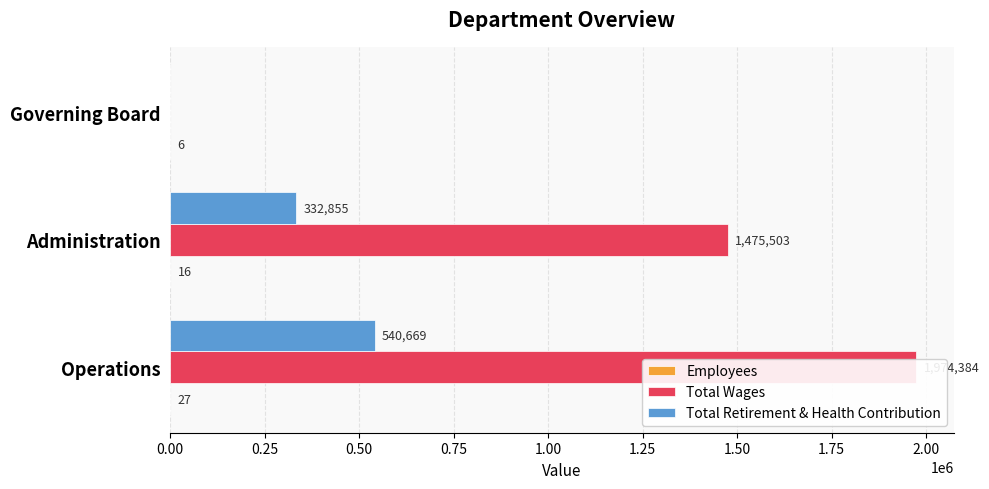

Which series has the largest total across all categories?

Total Wages